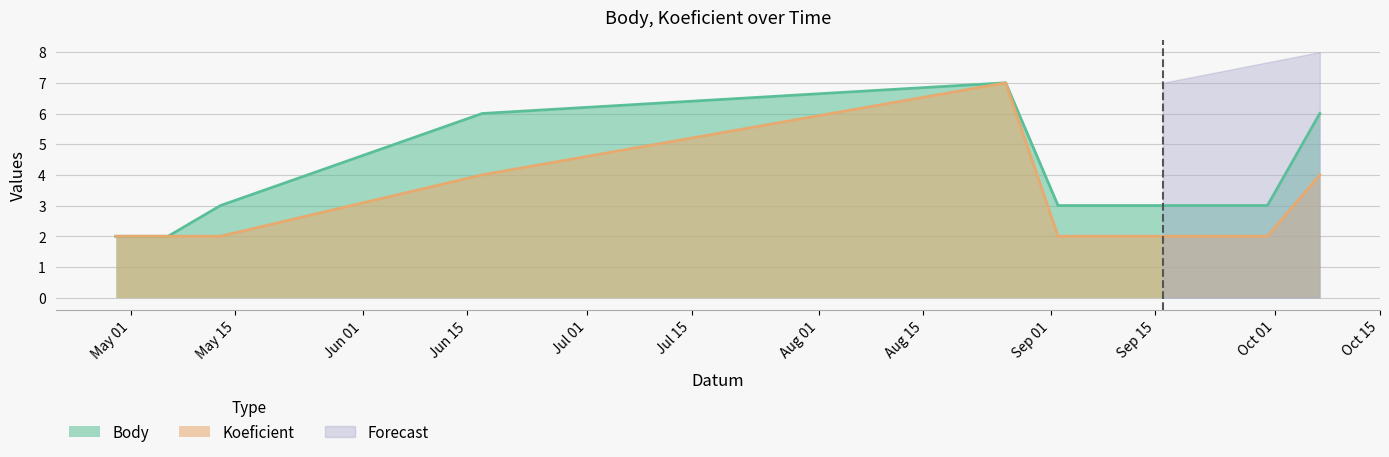

List the series in order of their overall mean, highest first.

Body, Koeficient